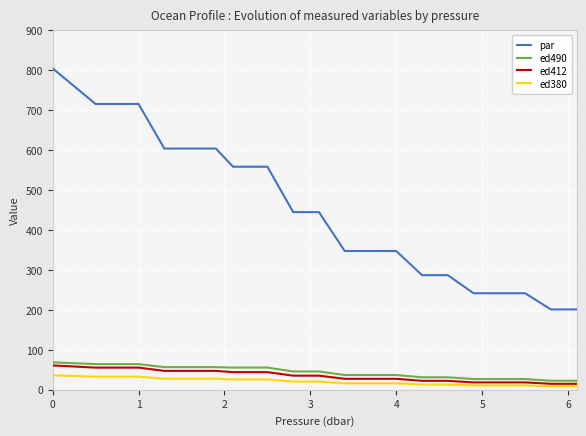

Which series has the widest spread of values?

par